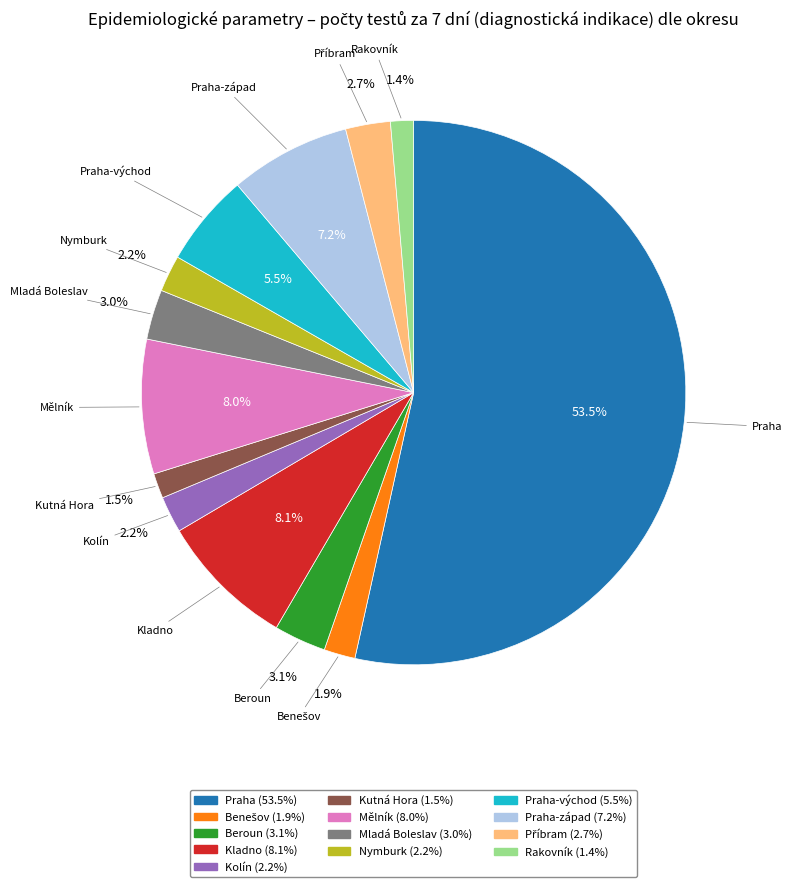

How many segments does this pie chart have?

13